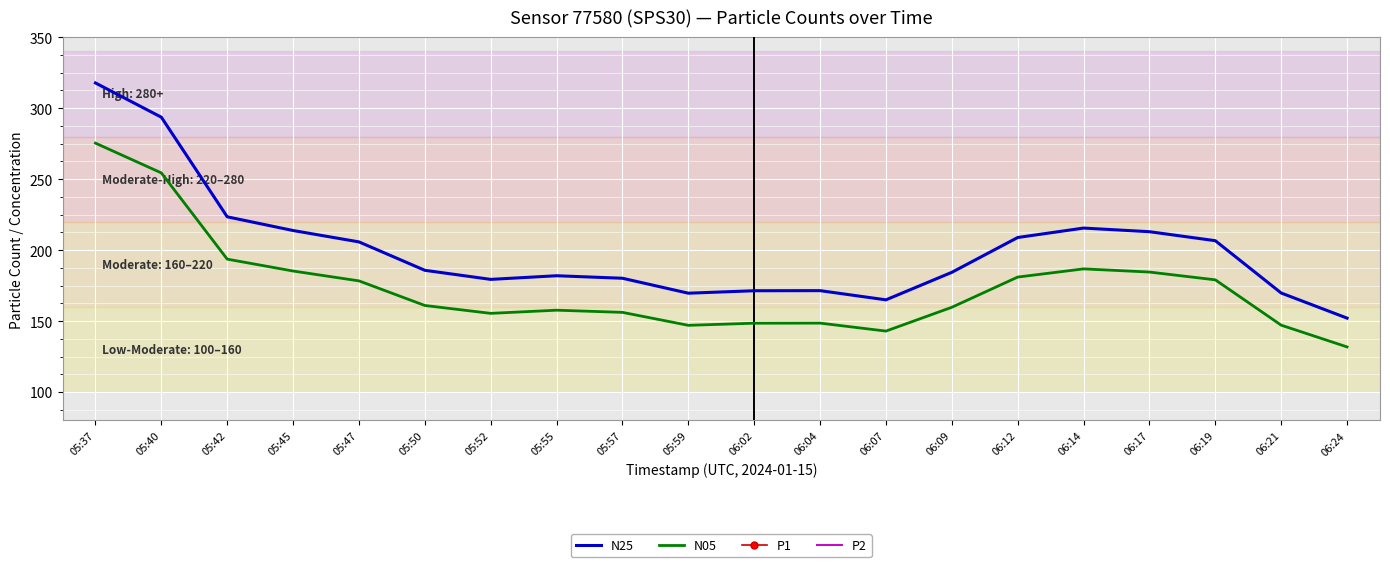

List the labels in order of N05 value, largest first.

05:37, 05:40, 05:42, 06:14, 05:45, 06:17, 06:12, 06:19, 05:47, 05:50, 06:09, 05:55, 05:57, 05:52, 06:04, 06:02, 06:21, 05:59, 06:07, 06:24